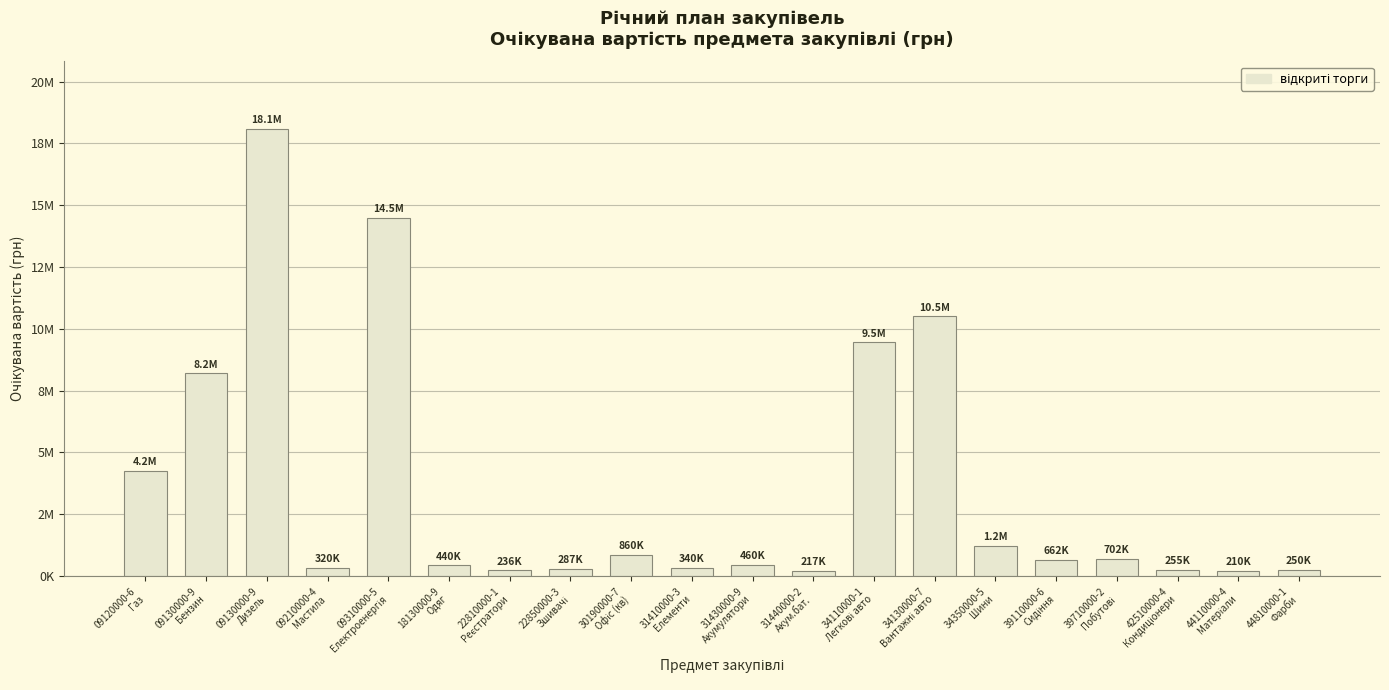

What is the label of the 10th bar from the left?

31410000-3
Елементи